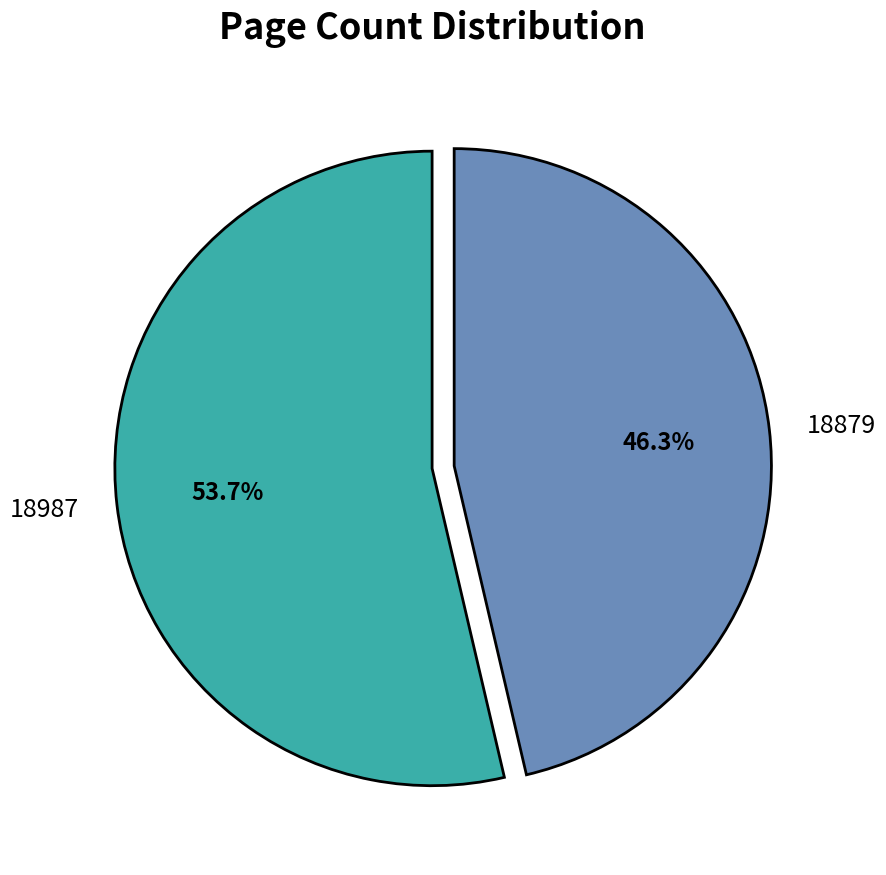

Is there any slice that represents more than half of the pie?

Yes